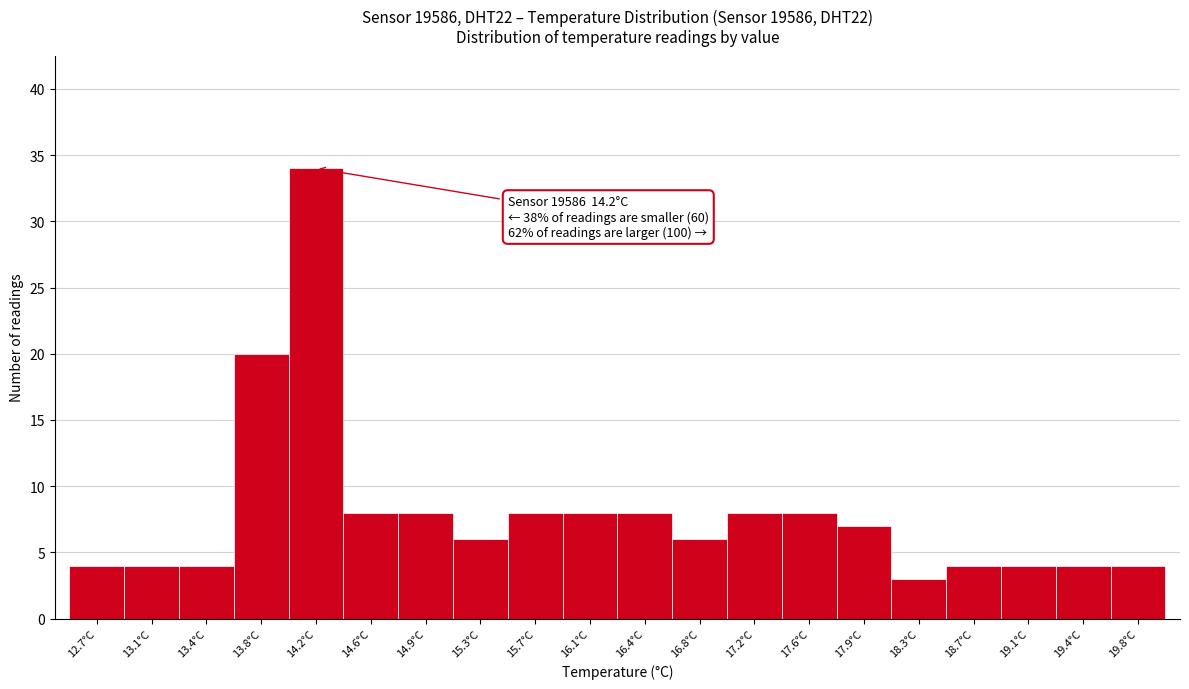

Which range on the x-axis has the tallest bar?

14.000 to 14.375